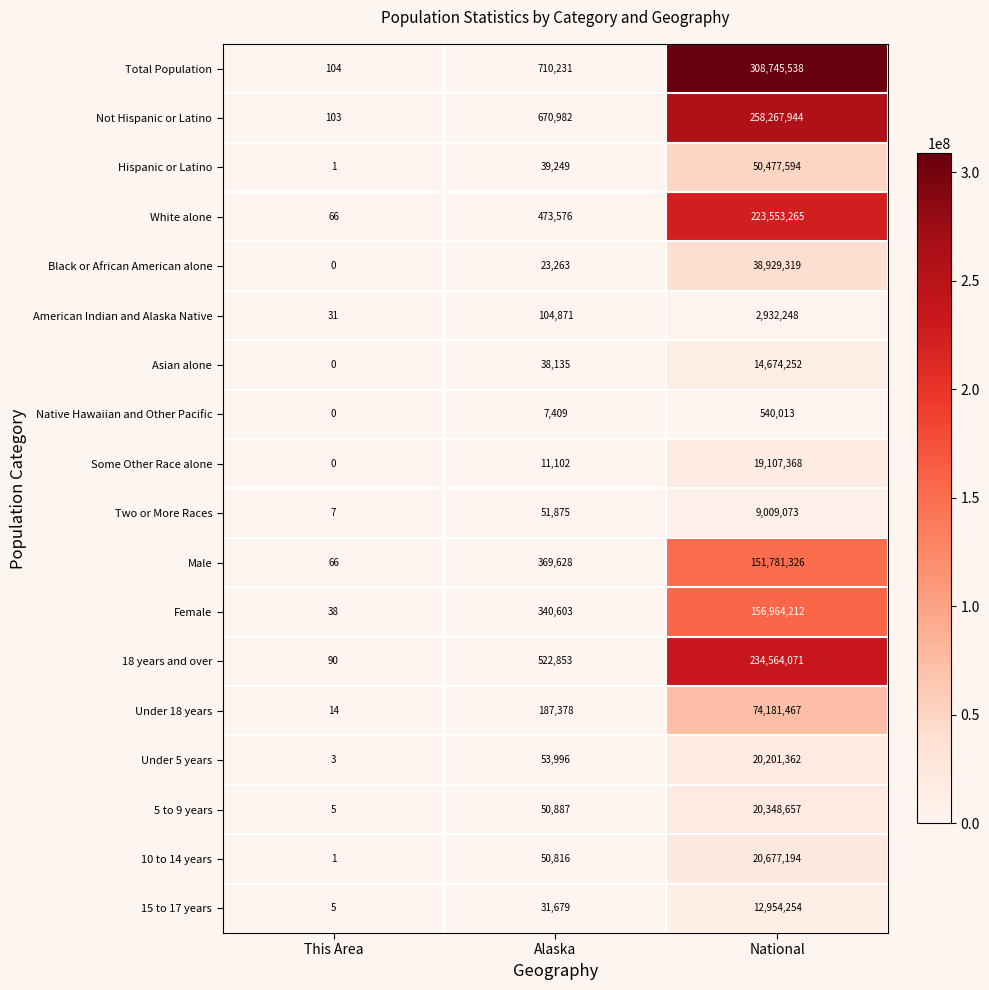

Which series has the widest spread of values?

Total Population